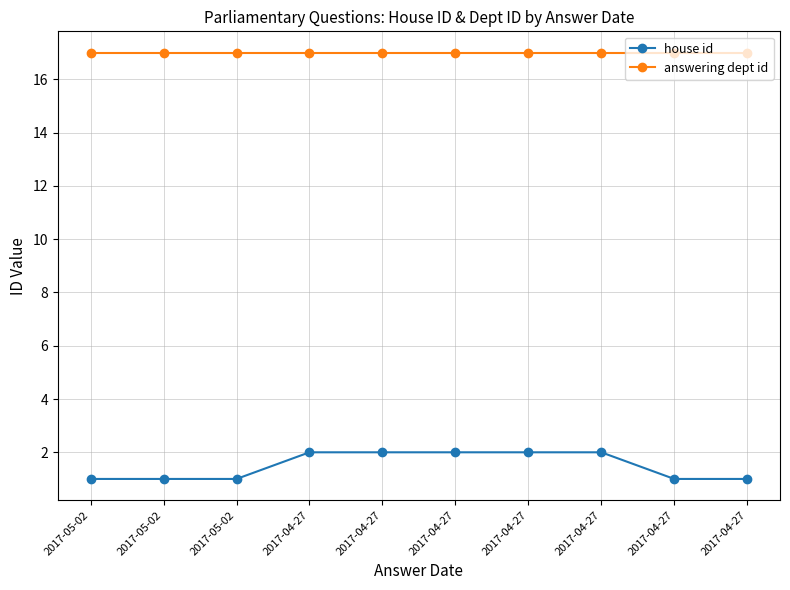

The house id series shows 1 at 2017-04-27. True or false?

False